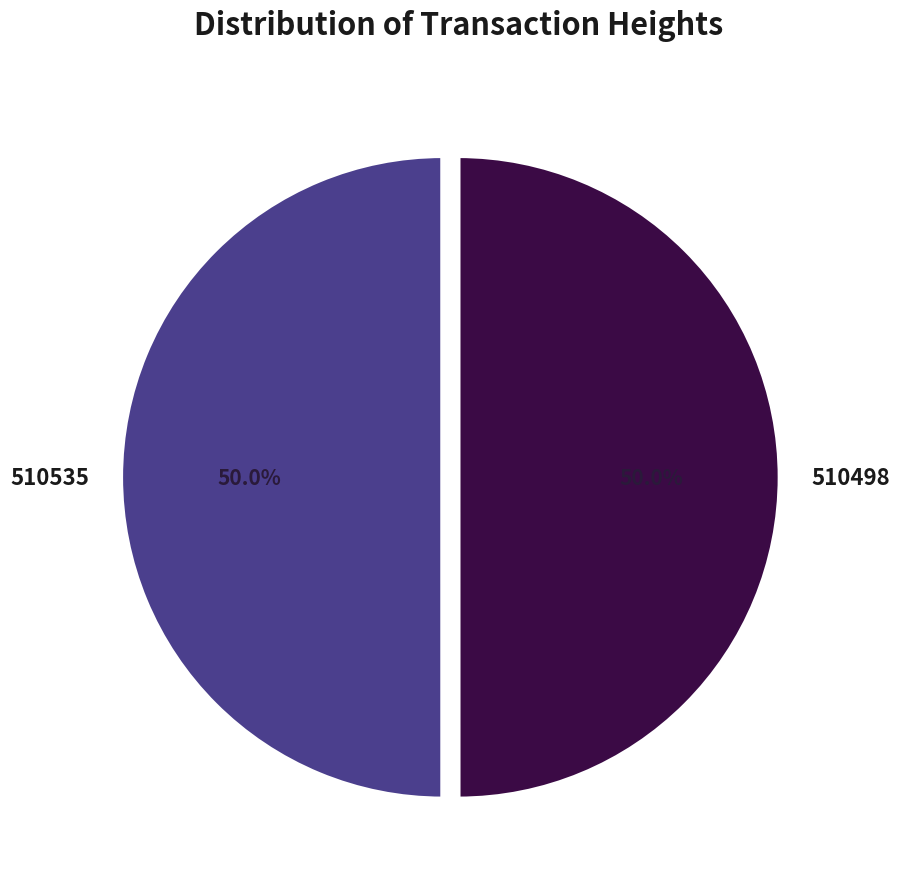

How many segments does this pie chart have?

2